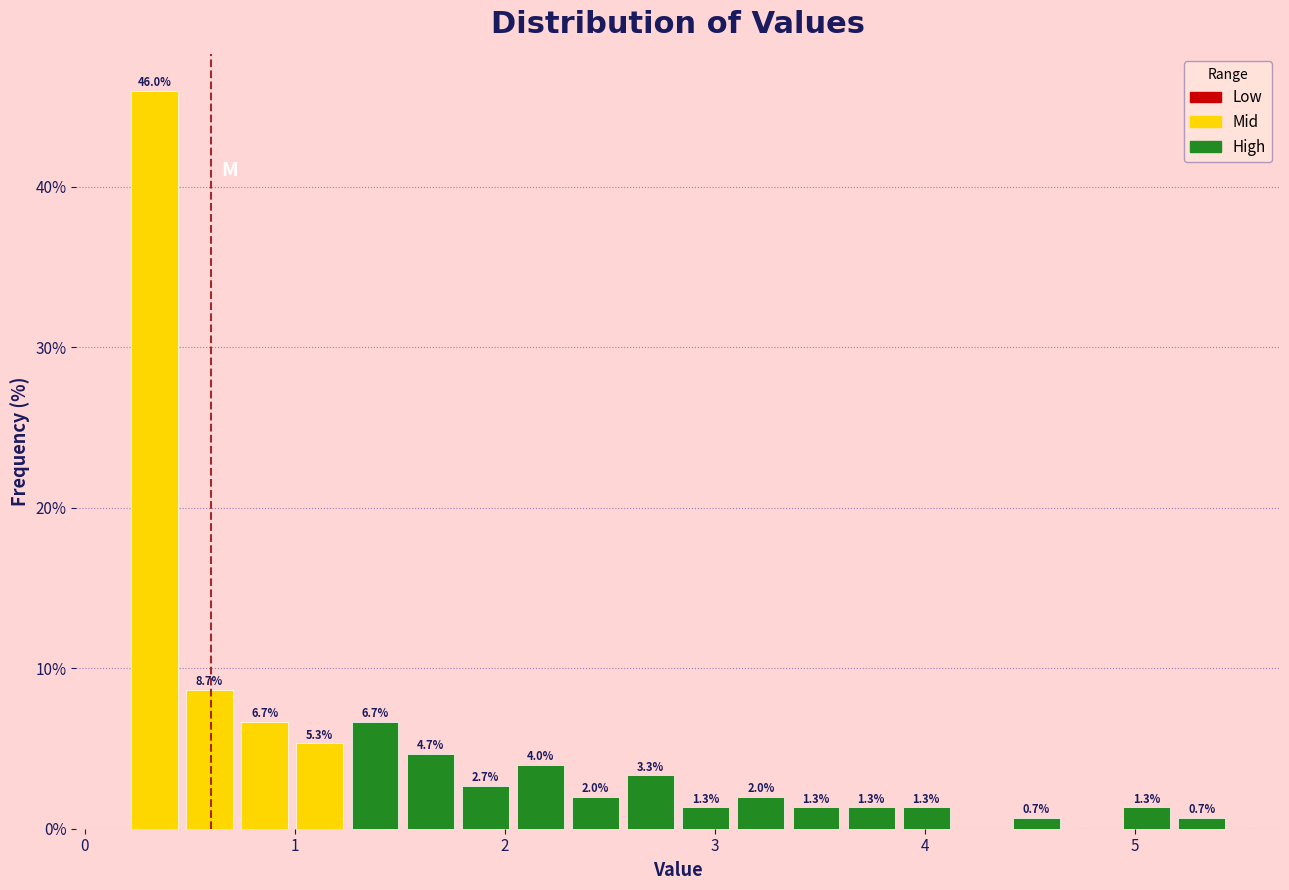

Read against the x-axis, roughly where is the centre of the tallest bar?

0.3